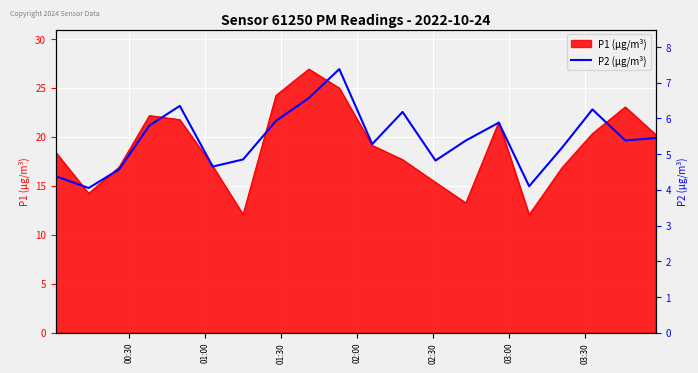

Reading right to left, what are all the values shown in this chart?

5.5	5.4	6.2	5.2	4.1	5.9	5.4	4.8	6.2	5.3	7.4	6.6	5.9	4.8	4.7	6.3	5.8	4.6	4.0	4.4